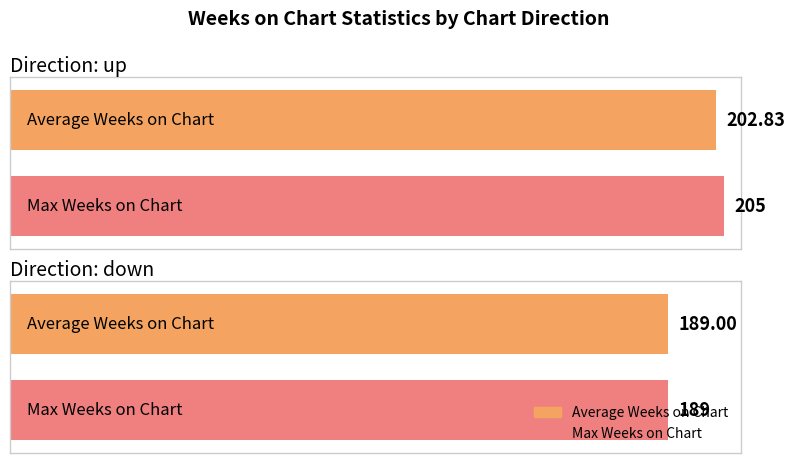

Does the chart contain stacked bars?

No